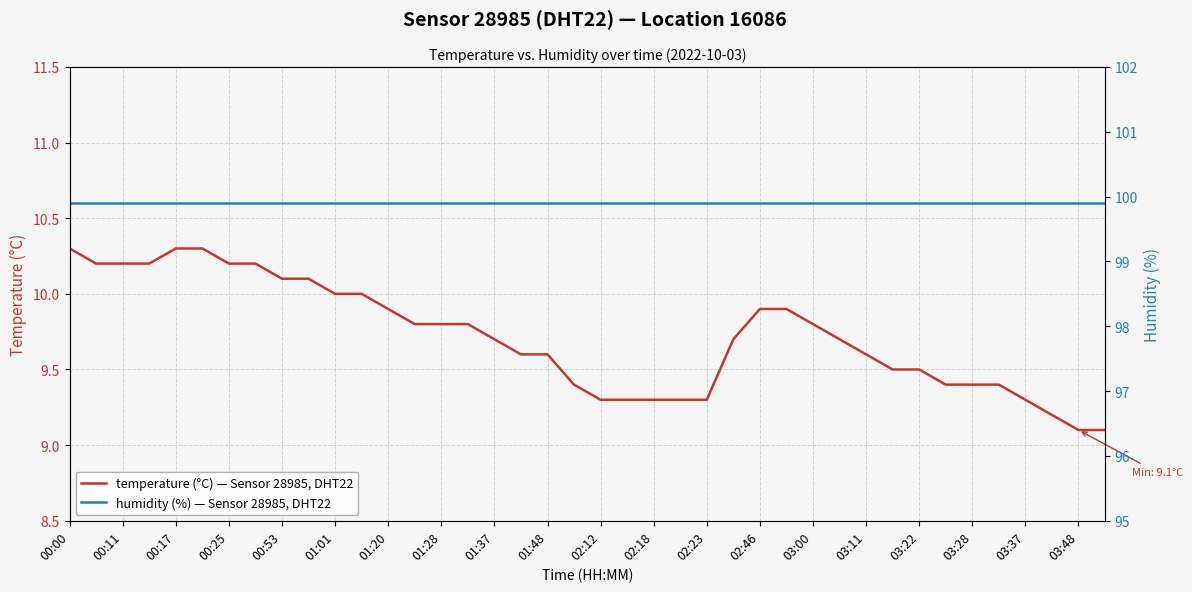

True or false: humidity (%) — Sensor 28985, DHT22 and temperature (°C) — Sensor 28985, DHT22 cross at least once.

False